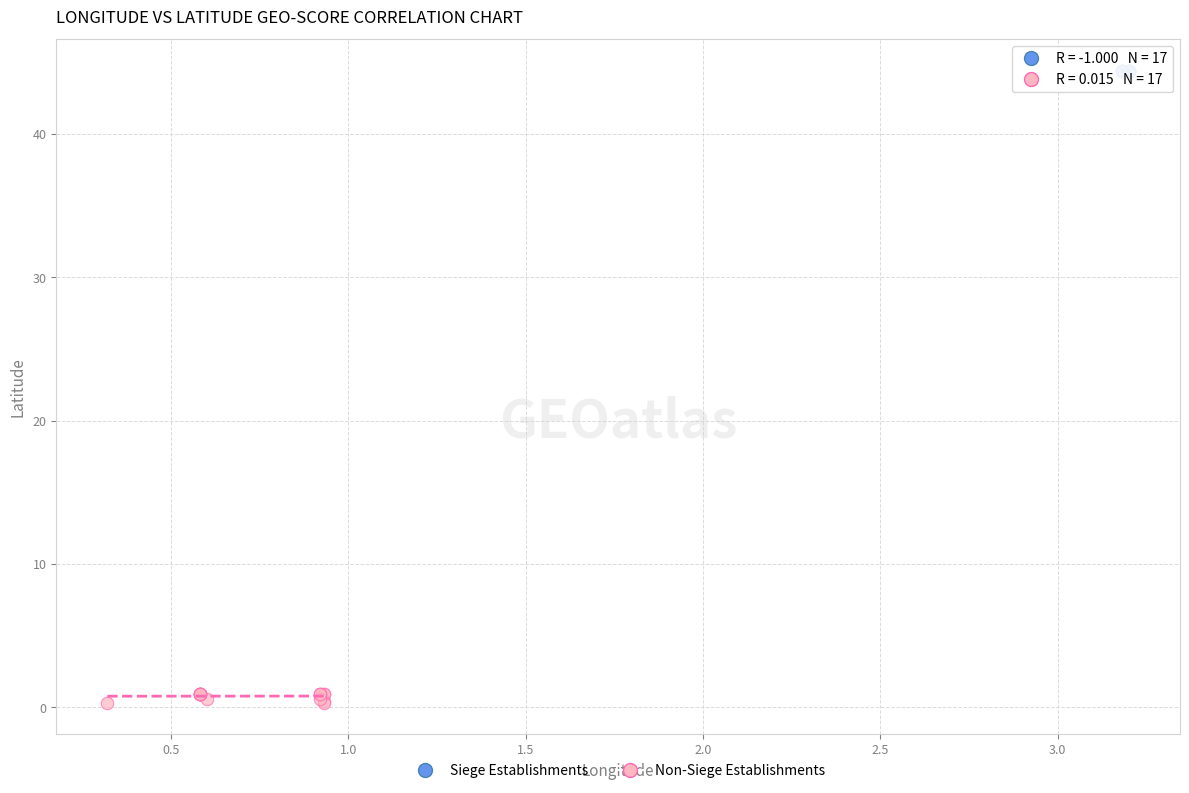

Which series contains the highest Y value?

Siege Establishments